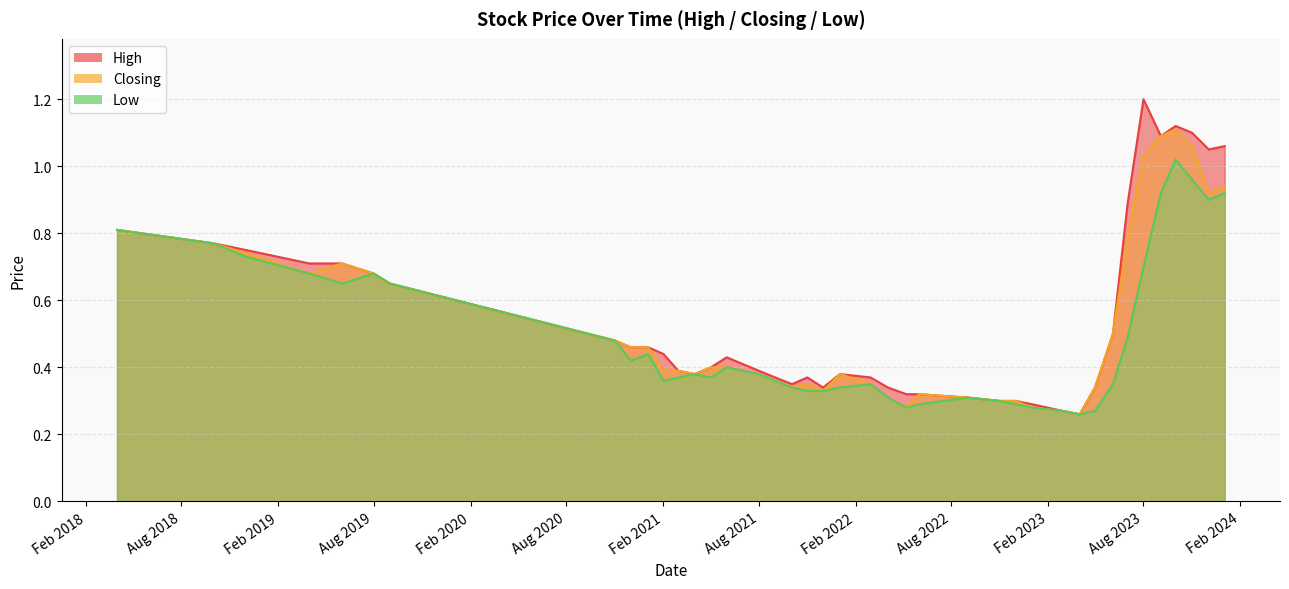

Which series has the largest total across all categories?

High